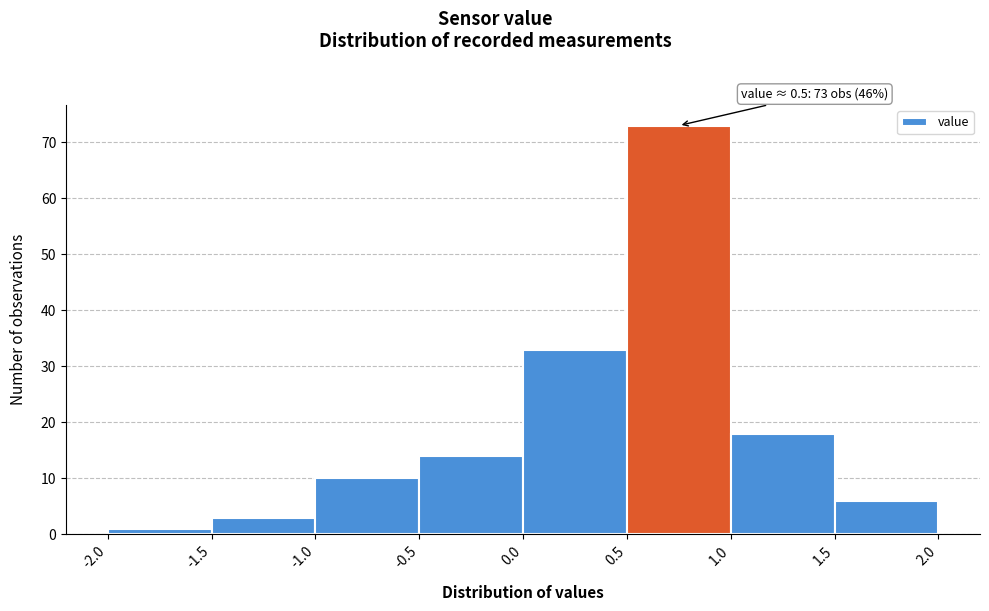

Over which range of the x-axis is the bar tallest?

0.5 to 1.0